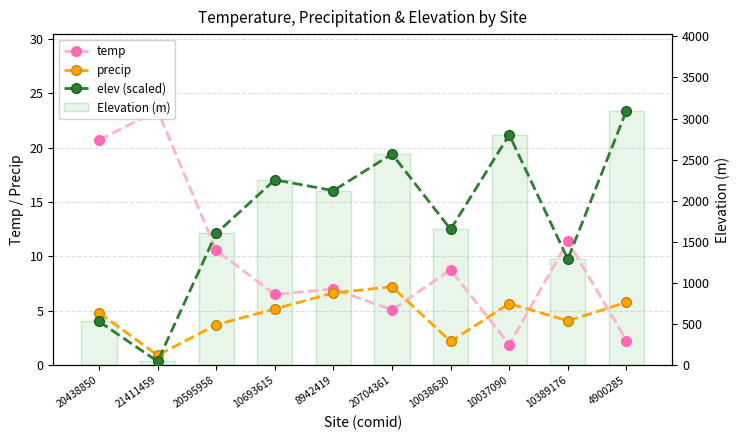

The Elevation (m) series shows 4413.1 at 4900285. True or false?

False